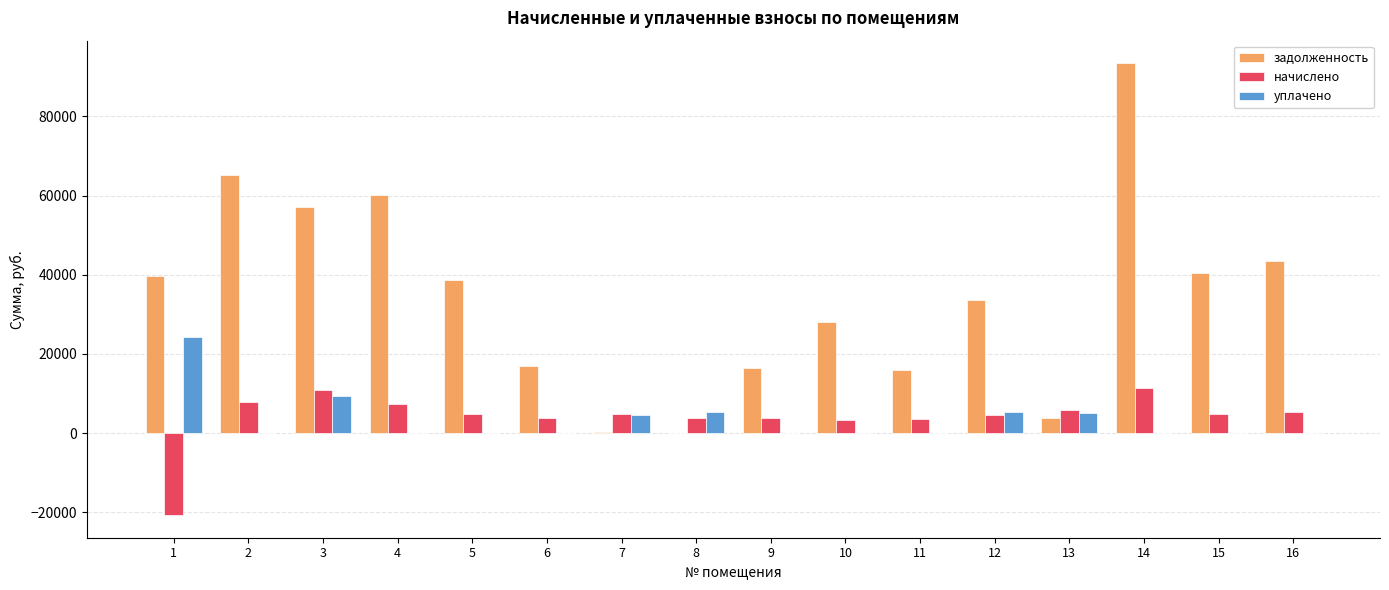

How many distinct data groups are displayed?

3